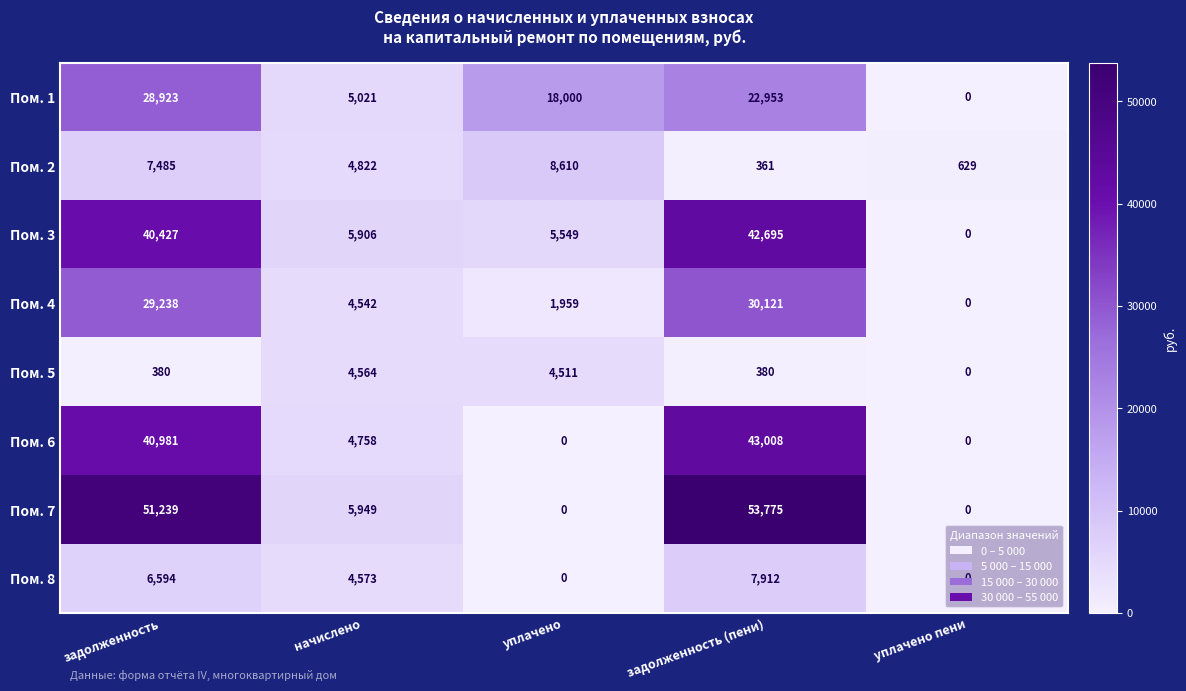

At how many categories does at least one series exceed 15162?

3